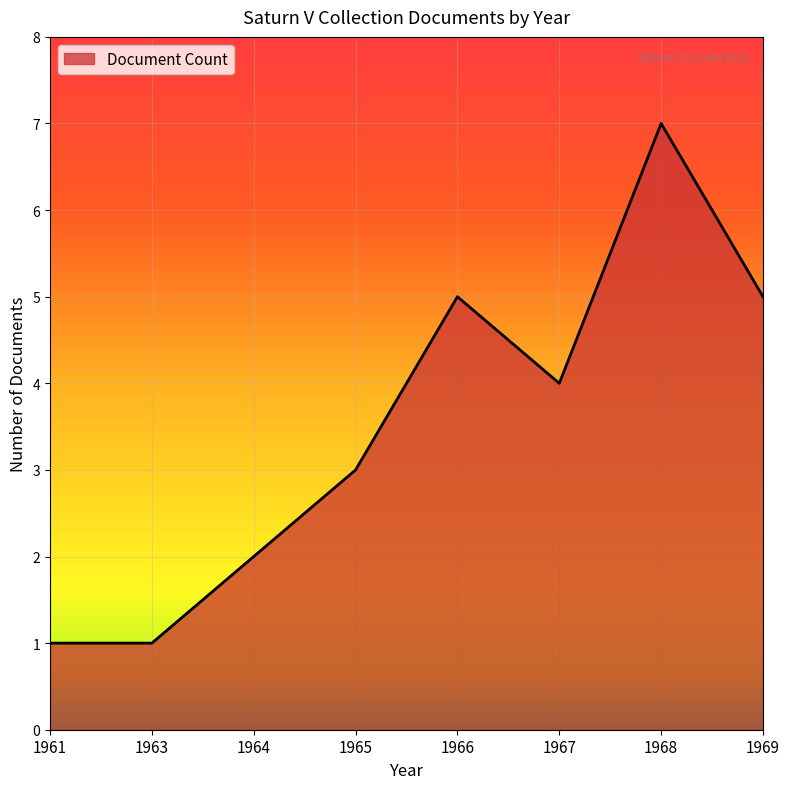

Read the value at 1965.

3